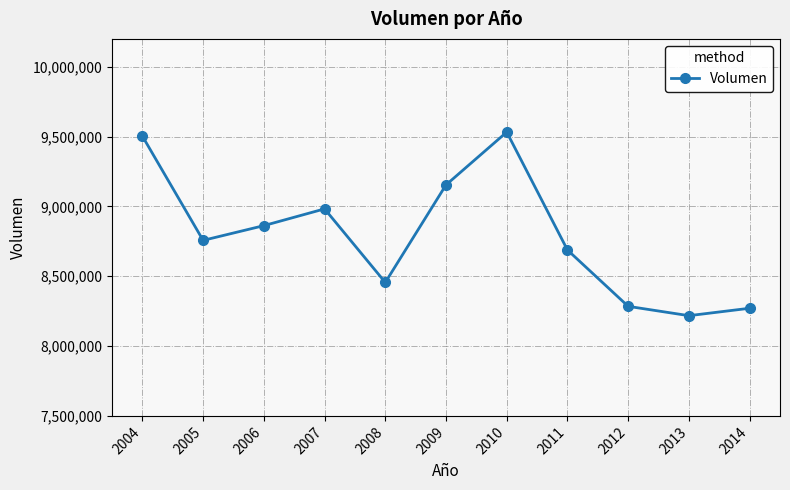

Which label corresponds to the smallest value in the chart?

2013